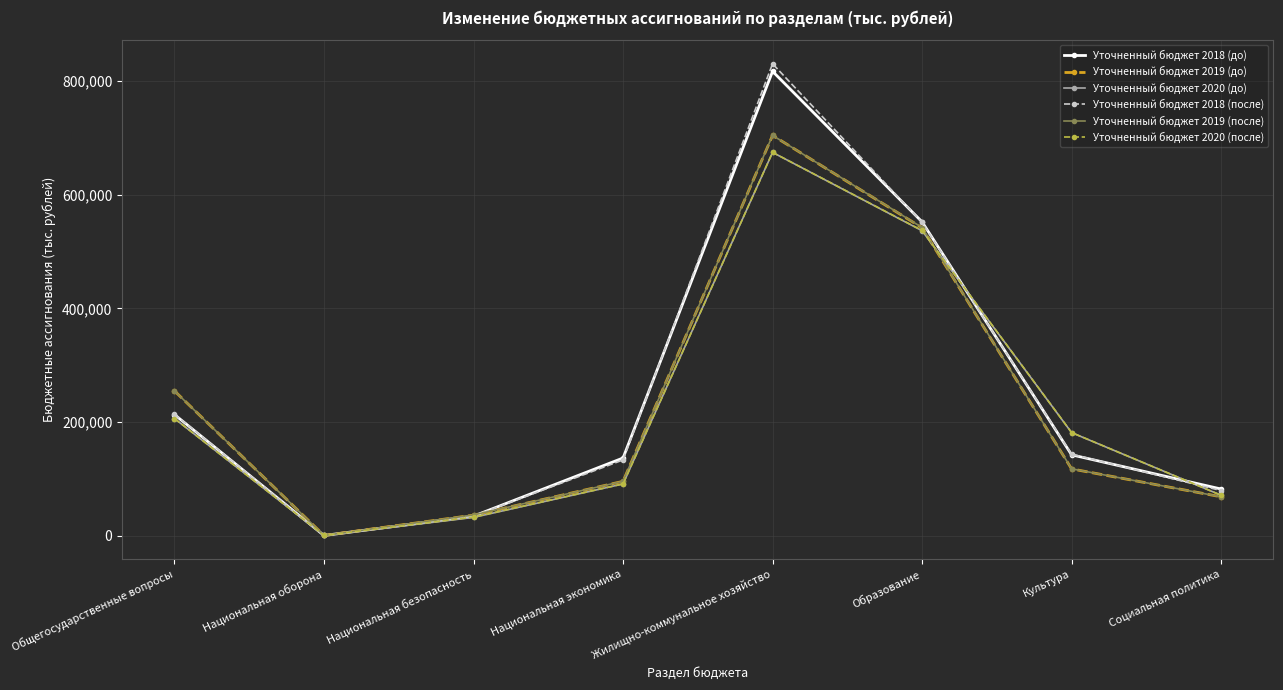

The value of Уточненный бюджет 2020 (до) at Национальная безопасность is 32235.2. True or false?

True